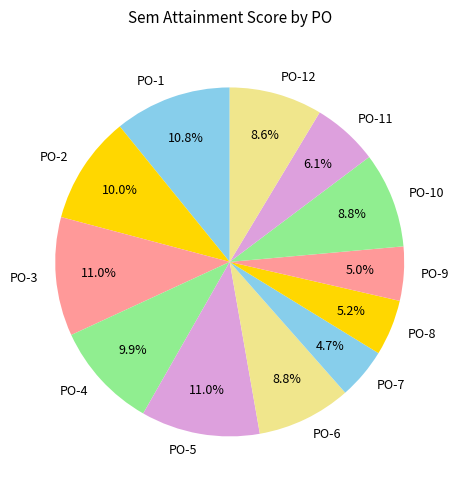

Is it true that PO-3 is 11% of the pie?

True